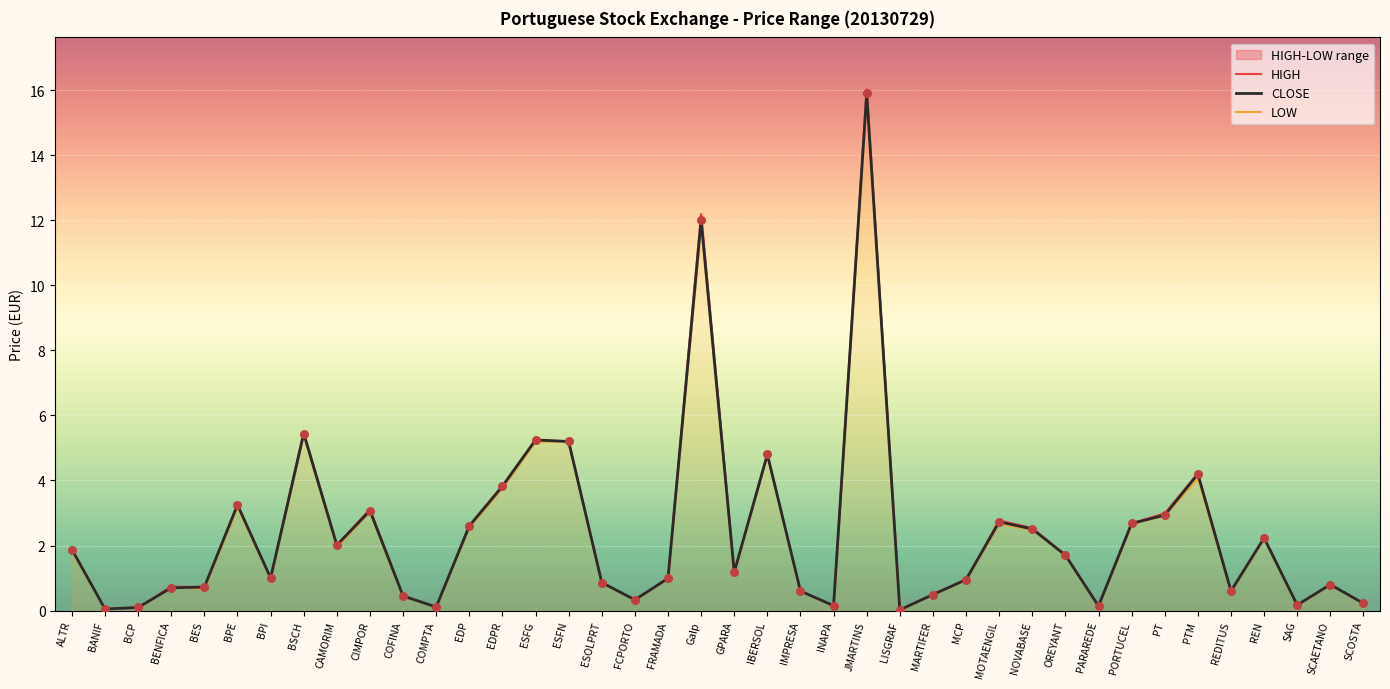

The value of CLOSE at BES is 0.7. True or false?

True